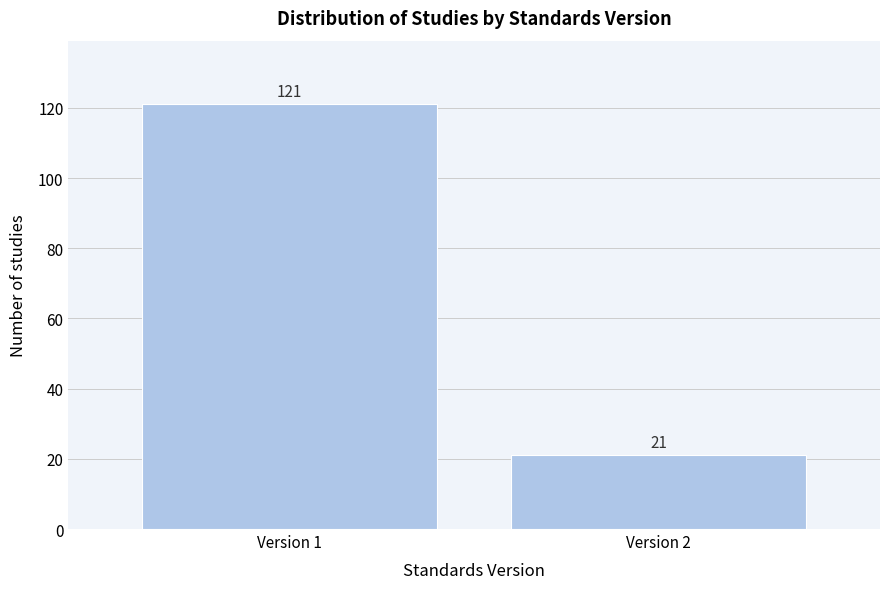

Reading left to right, transcribe all the data shown in this chart.

Version 1=121	Version 2=21